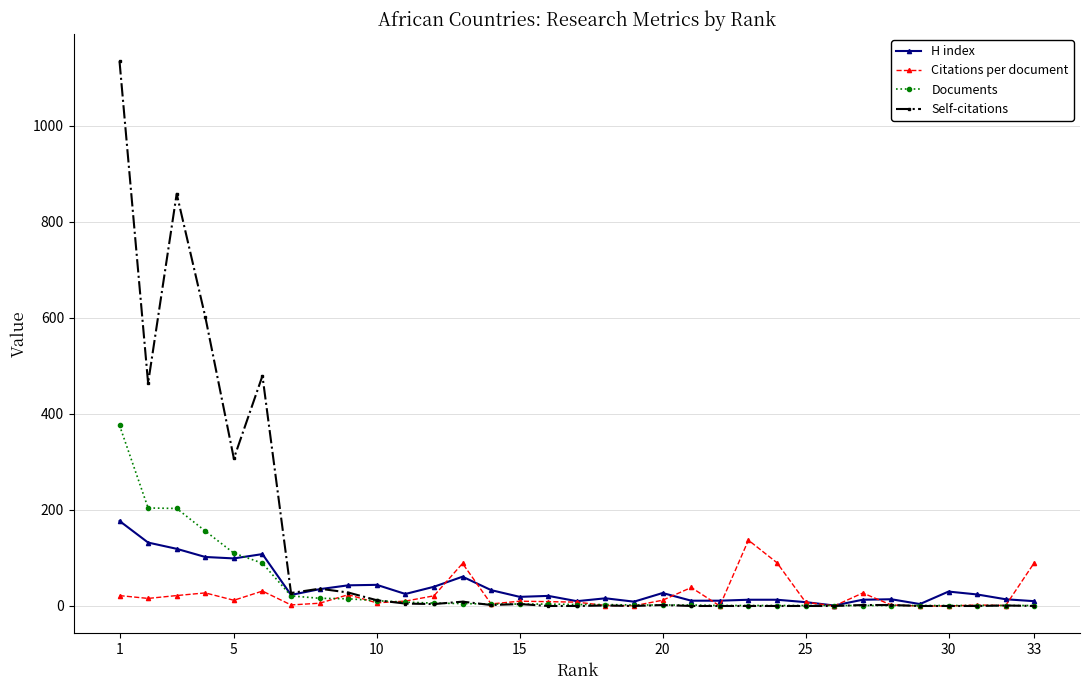

True or false: Citations per document has more than 2 interior local peaks.

True